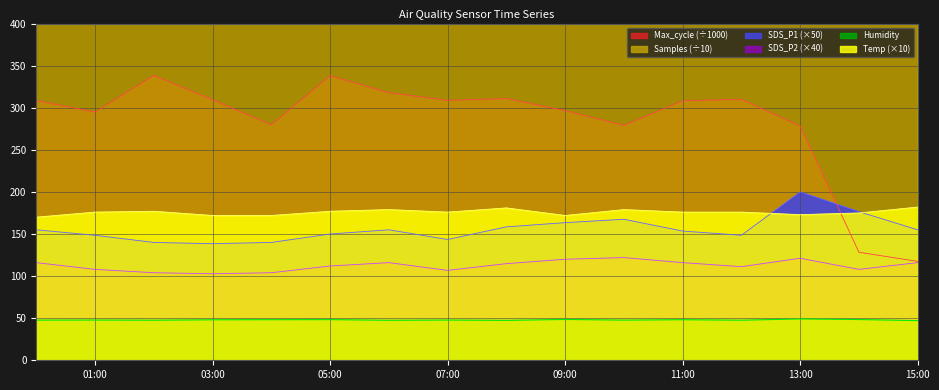

Is it true that Humidity equals 76.1 at 15:00?

False